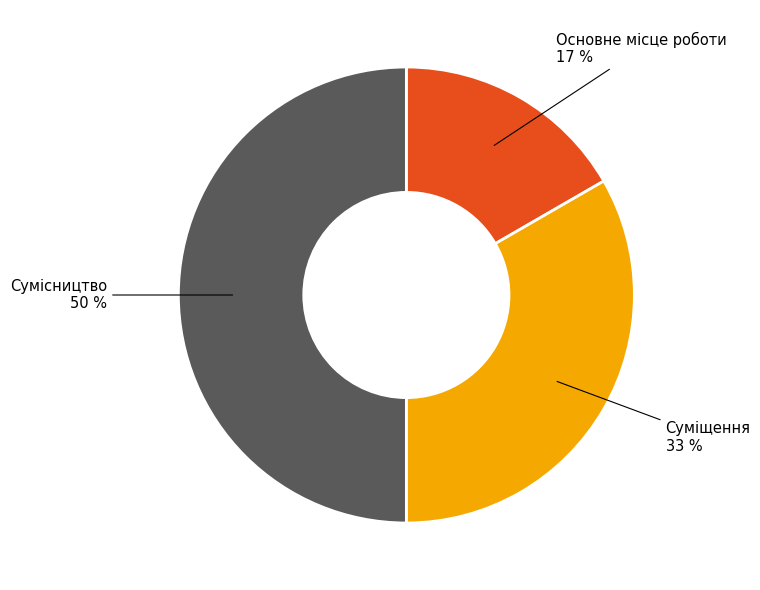

To the nearest percent, what is the average slice percentage?

33%